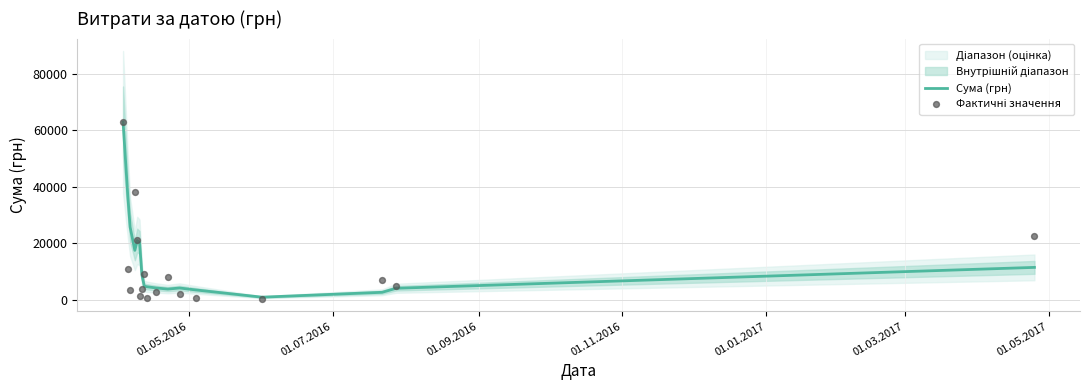

Which series contains the highest Y value?

Сума (грн)